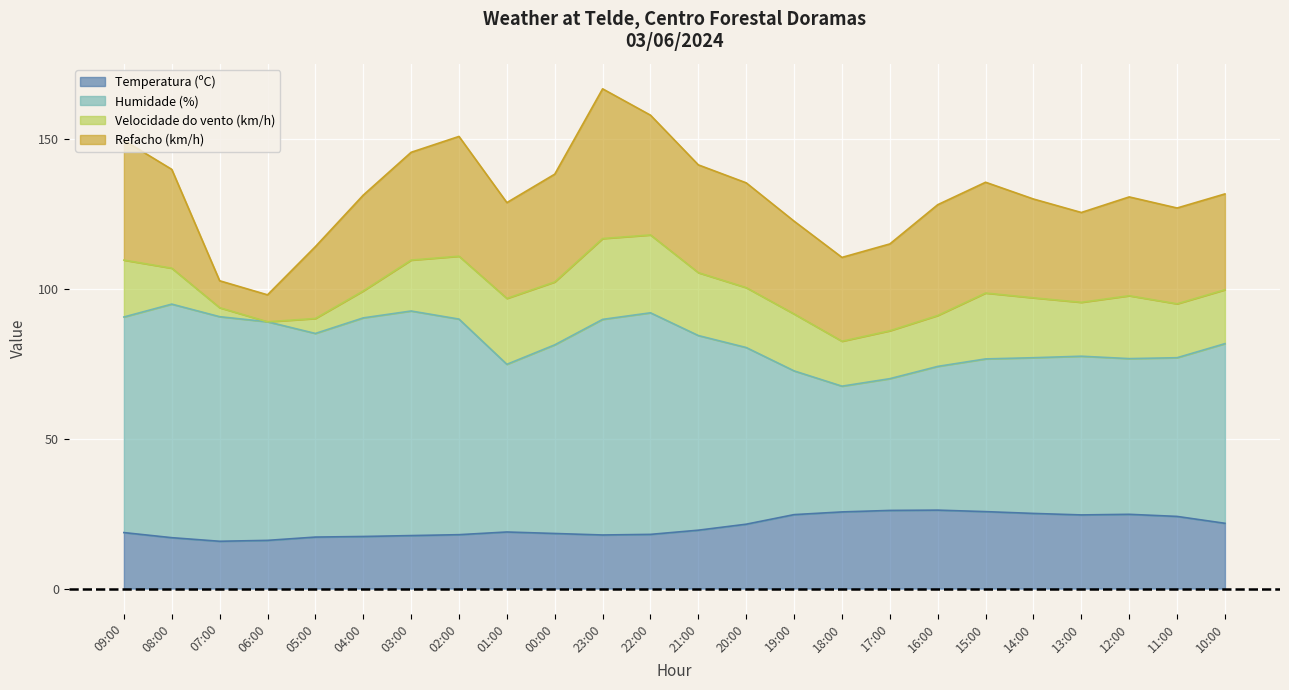

Which category has the lowest value in the Humidade (%) series?

18:00